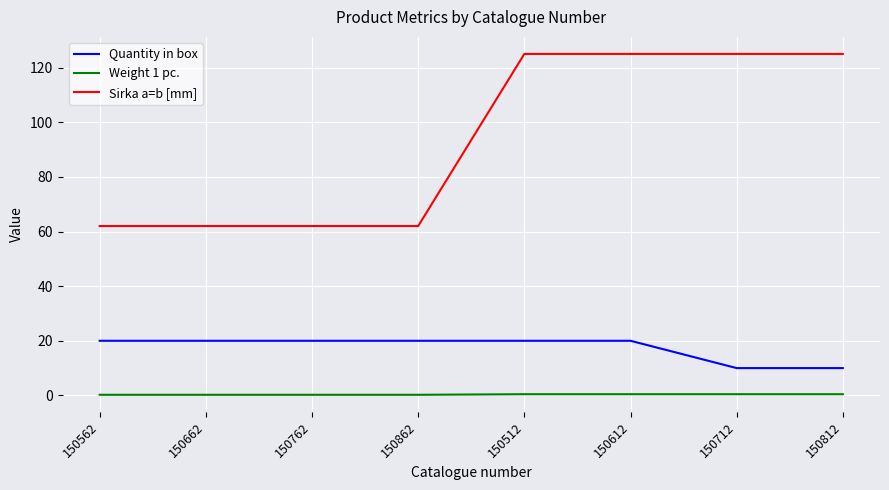

Rank the series by their maximum value, from lowest to highest.

Weight 1 pc., Quantity in box, Sirka a=b [mm]